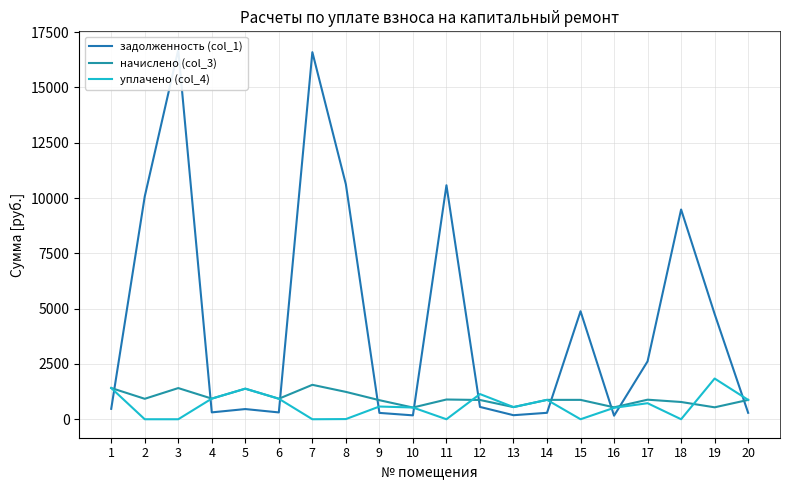

In начислено (col_3), how many points are lower than both neighbors (excluding endpoints)?

7